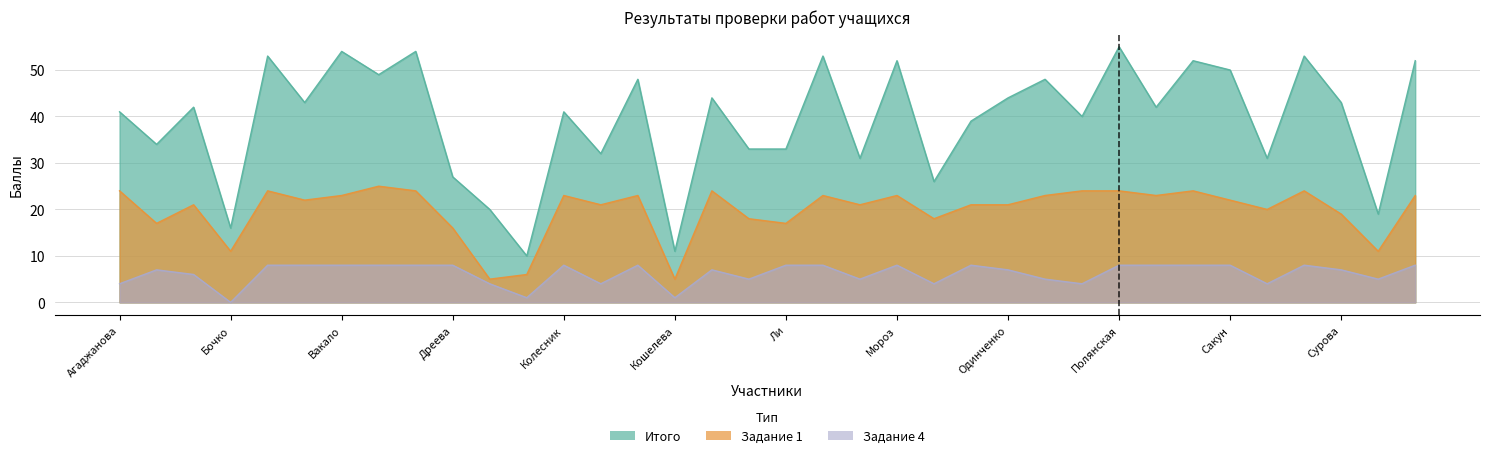

What are all the series names shown in the legend?

Итого, Задание 1, Задание 4